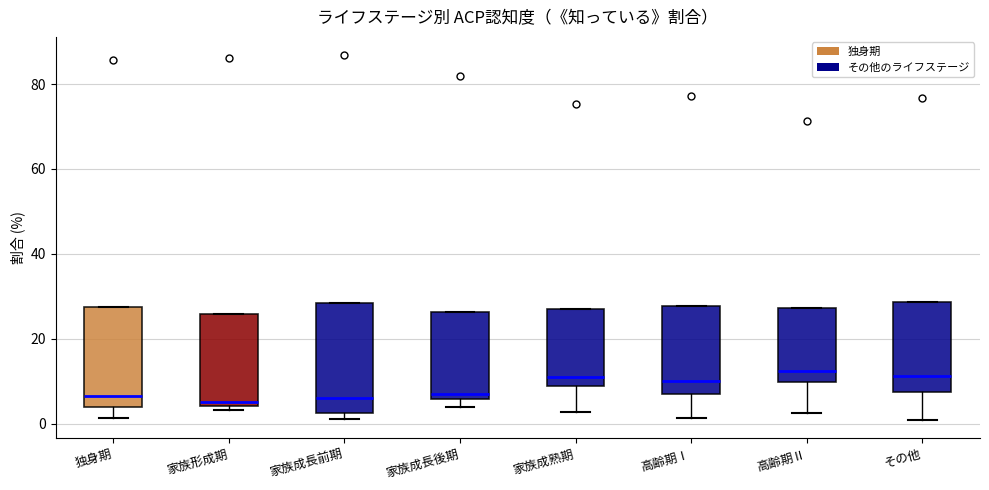

Reading left to right, read every box against the y-axis: the position of its median line, the range the box covers, and the ends of its whiskers. The values are not printed on the chart, so give them approximately, as read against the axis.

独身期: median 6, box 4 to 28, whiskers 2 to 28
家族形成期: median 6, box 4 to 26, whiskers 4 (just below the box's lower edge) to 26
家族成長前期: median 6, box 2 to 28, whiskers 2 (just below the box's lower edge) to 28
家族成長後期: median 8, box 6 to 26, whiskers 4 to 26
家族成熟期: median 12, box 8 to 28, whiskers 2 to 28
高齢期Ⅰ: median 10, box 8 to 28, whiskers 2 to 28
高齢期Ⅱ: median 12, box 10 to 28, whiskers 2 to 28
その他: median 12, box 8 to 28, whiskers 0 to 28